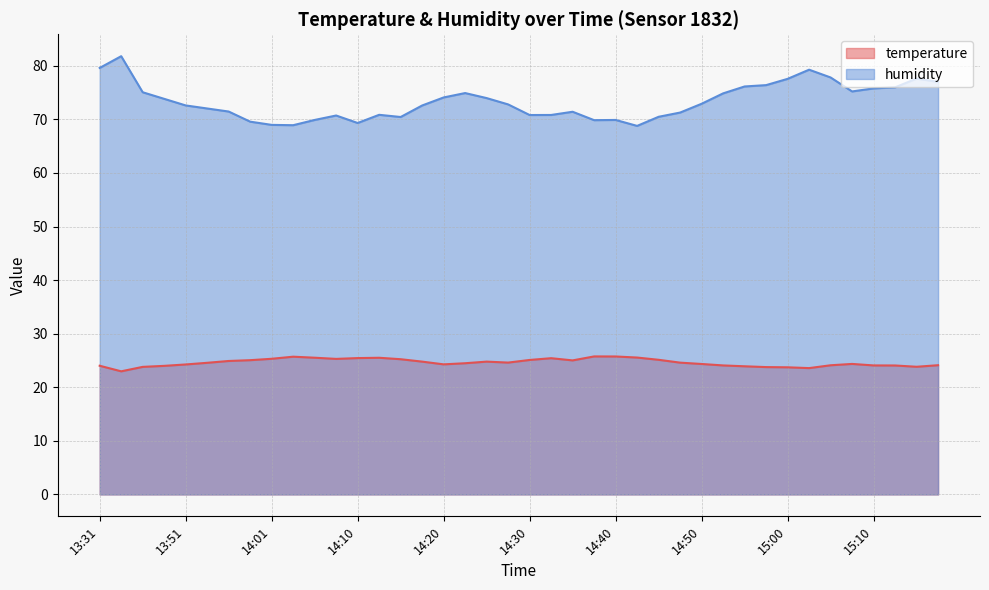

List the series in order of their overall mean, lowest first.

temperature, humidity